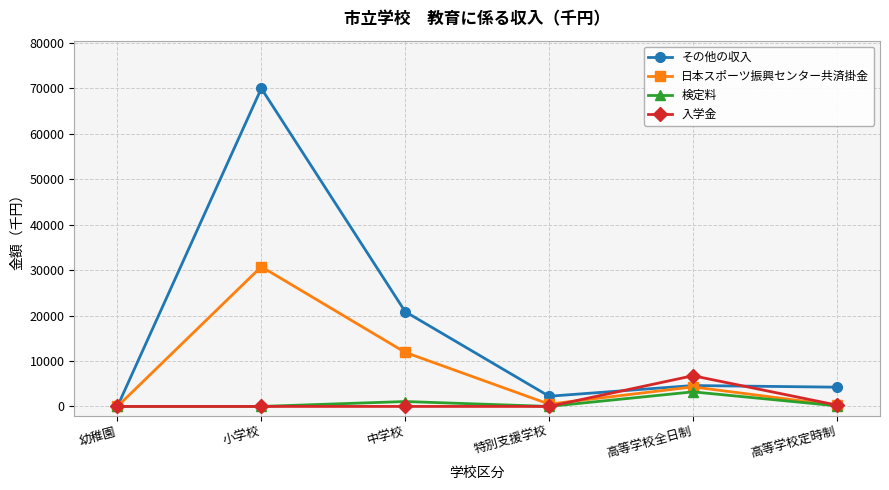

Which series changed the most between 小学校 and 高等学校定時制?

その他の収入